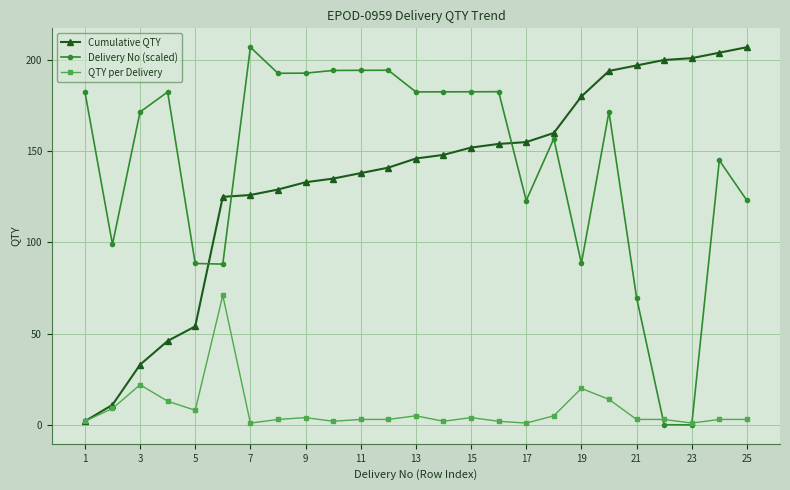

Count the number of categories in the chart.

25